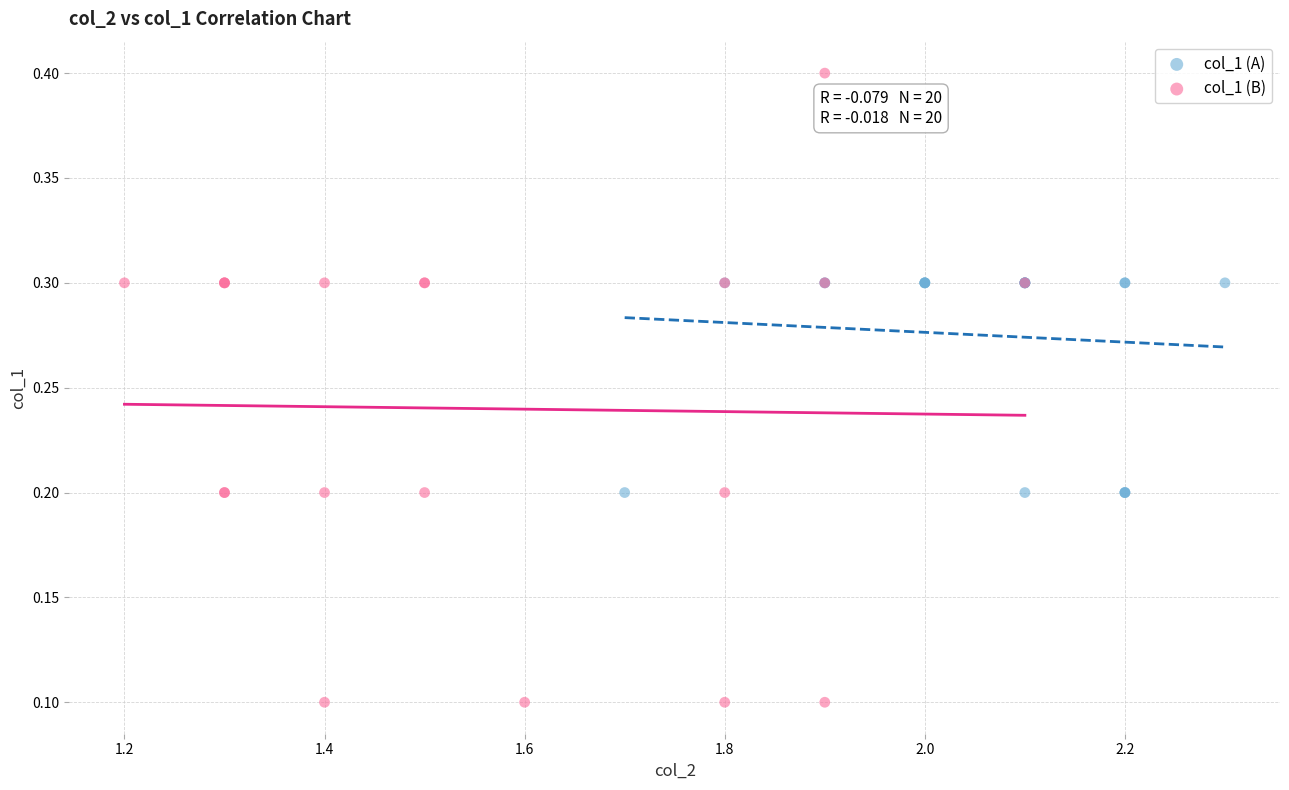

Which series has the largest Y range (max minus min)?

col_1 (B)